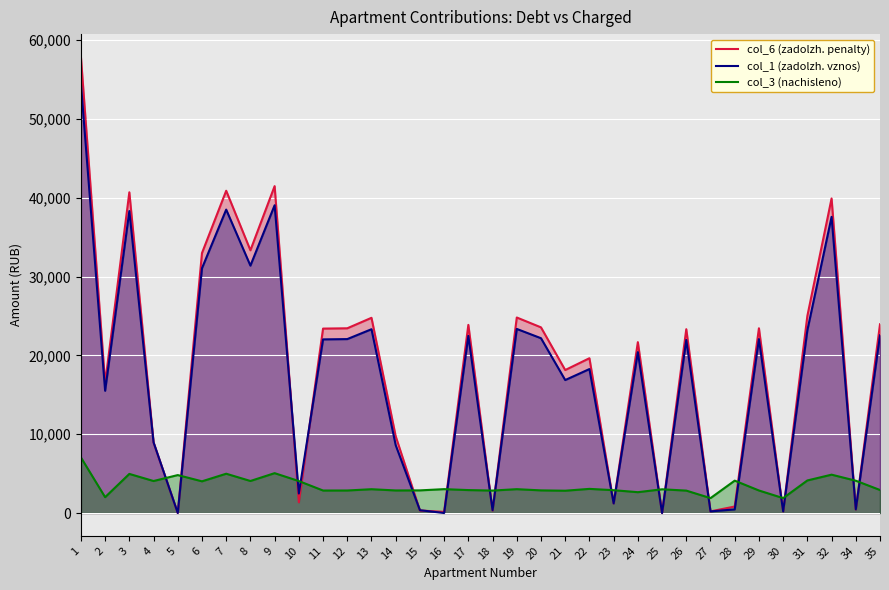

How many values in the col_6 (zadolzh. penalty) series are below 23321?

17